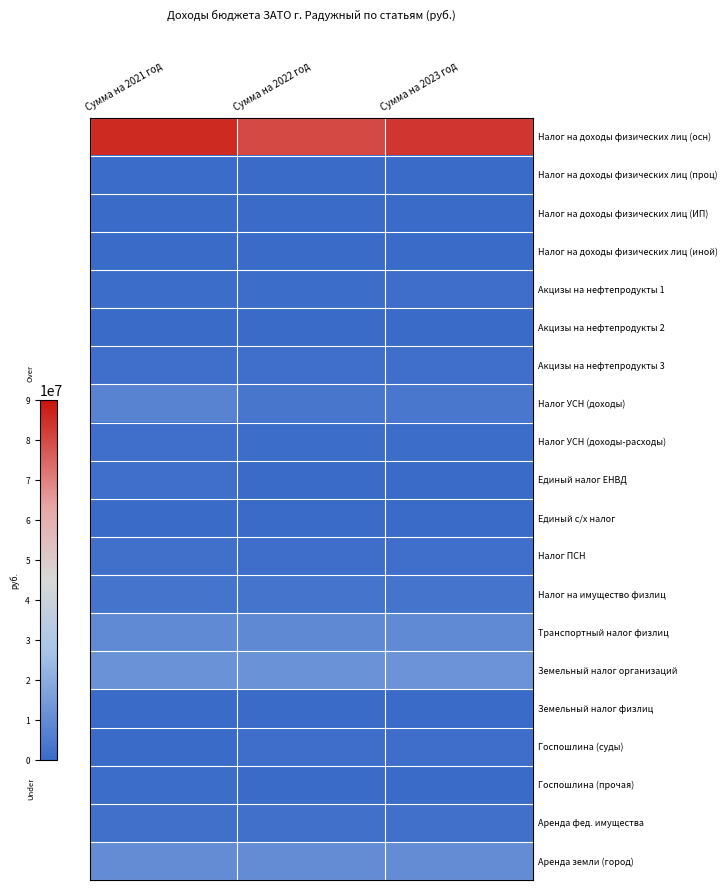

Reading left to right, extract all data points from this chart.

Налог на доходы физических лиц (осн): Сумма на 2021 год=85475000	Сумма на 2022 год=80000000	Сумма на 2023 год=83500000
Налог на доходы физических лиц (проц): Сумма на 2021 год=400000	Сумма на 2022 год=300000	Сумма на 2023 год=200000
Налог на доходы физических лиц (ИП): Сумма на 2021 год=265000	Сумма на 2022 год=300000	Сумма на 2023 год=300000
Налог на доходы физических лиц (иной): Сумма на 2021 год=160000	Сумма на 2022 год=0	Сумма на 2023 год=0
Акцизы на нефтепродукты 1: Сумма на 2021 год=945000	Сумма на 2022 год=1013000	Сумма на 2023 год=1120000
Акцизы на нефтепродукты 2: Сумма на 2021 год=10000	Сумма на 2022 год=11000	Сумма на 2023 год=12000
Акцизы на нефтепродукты 3: Сумма на 2021 год=1550000	Сумма на 2022 год=1650000	Сумма на 2023 год=1622000
Налог УСН (доходы): Сумма на 2021 год=7500000	Сумма на 2022 год=3800000	Сумма на 2023 год=4000000
Налог УСН (доходы-расходы): Сумма на 2021 год=1500000	Сумма на 2022 год=800000	Сумма на 2023 год=900000
Единый налог ЕНВД: Сумма на 2021 год=1600000	Сумма на 2022 год=0	Сумма на 2023 год=0
Единый с/х налог: Сумма на 2021 год=44365	Сумма на 2022 год=0	Сумма на 2023 год=0
Налог ПСН: Сумма на 2021 год=2100000	Сумма на 2022 год=1400000	Сумма на 2023 год=1500000
Налог на имущество физлиц: Сумма на 2021 год=3000000	Сумма на 2022 год=3050000	Сумма на 2023 год=3100000
Транспортный налог физлиц: Сумма на 2021 год=9840000	Сумма на 2022 год=9400000	Сумма на 2023 год=9750000
Земельный налог организаций: Сумма на 2021 год=12000000	Сумма на 2022 год=12300000	Сумма на 2023 год=12600000
Земельный налог физлиц: Сумма на 2021 год=140000	Сумма на 2022 год=110000	Сумма на 2023 год=110000
Госпошлина (суды): Сумма на 2021 год=0	Сумма на 2022 год=1090000	Сумма на 2023 год=1135000
Госпошлина (прочая): Сумма на 2021 год=945000	Сумма на 2022 год=0	Сумма на 2023 год=0
Аренда фед. имущества: Сумма на 2021 год=2100000	Сумма на 2022 год=2100000	Сумма на 2023 год=2100000
Аренда земли (город): Сумма на 2021 год=10260000	Сумма на 2022 год=10260000	Сумма на 2023 год=10260000